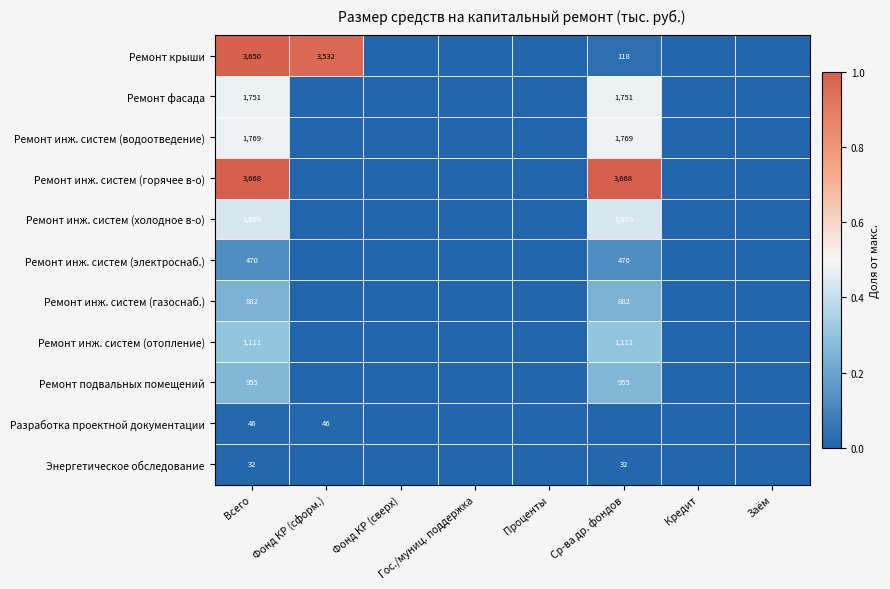

Is it true that Ремонт подвальных помещений equals 955 at Всего?

True